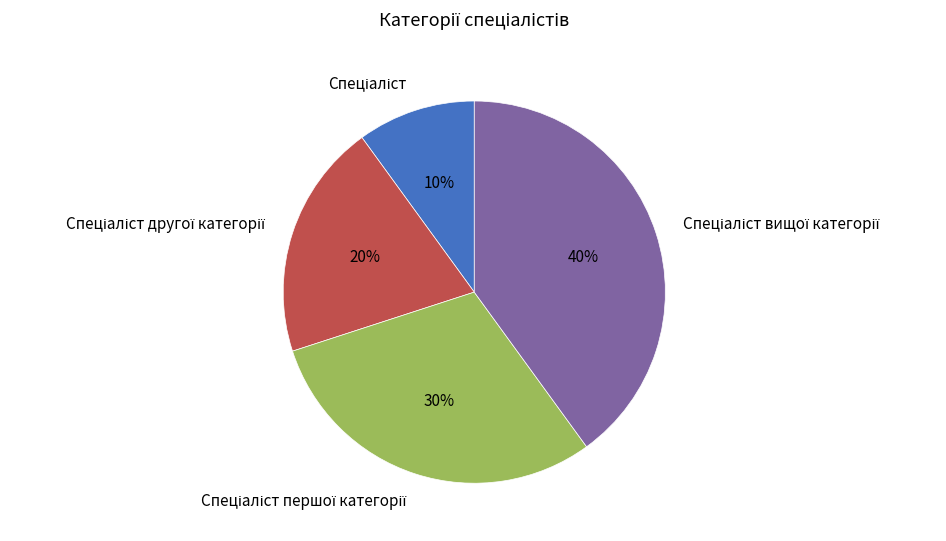

Is there a majority slice in this chart?

No